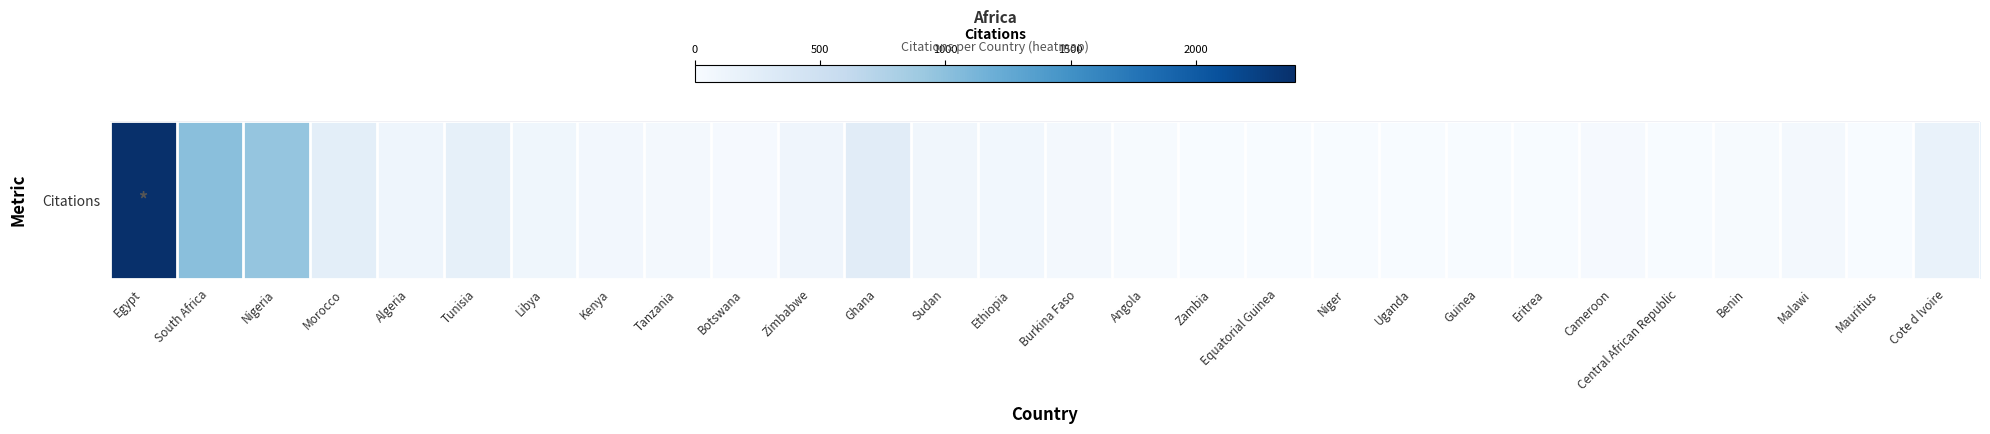

Rank the categories by value from lowest to highest.

Eritrea, Mauritius, Uganda, Niger, Equatorial Guinea, Guinea, Central African Republic, Zambia, Angola, Benin, Cameroon, Botswana, Tanzania, Burkina Faso, Malawi, Kenya, Ethiopia, Sudan, Libya, Zimbabwe, Algeria, Cote d Ivoire, Tunisia, Morocco, Ghana, Nigeria, South Africa, Egypt